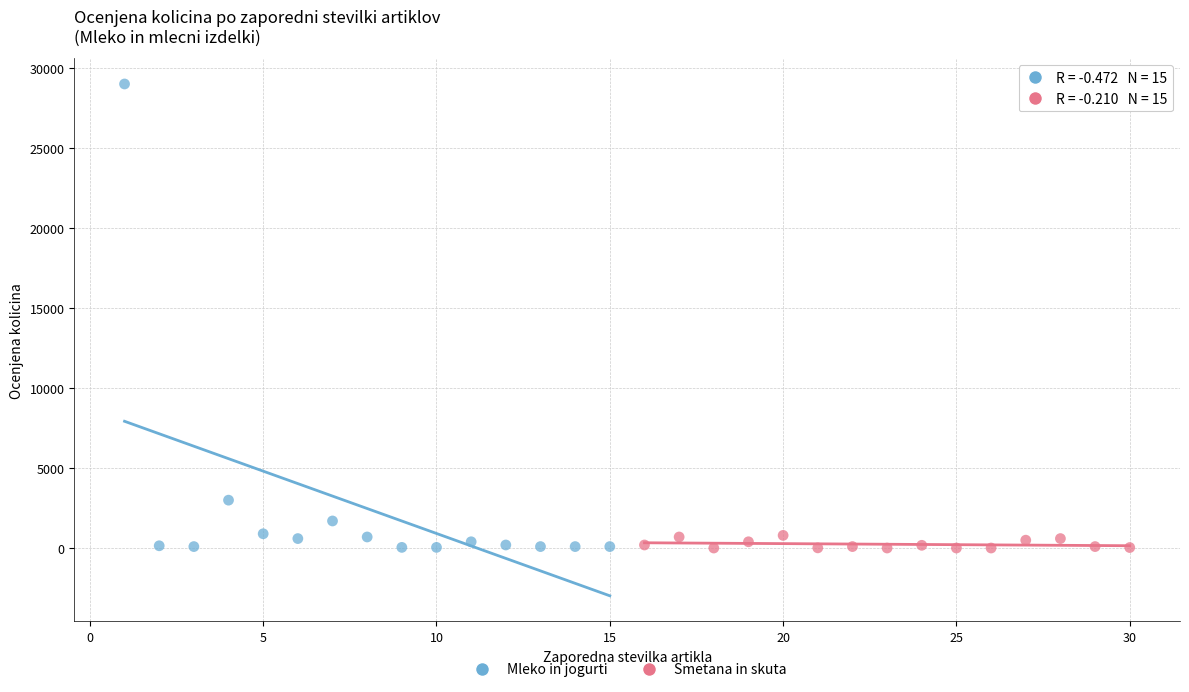

Which series has the widest spread of Y values?

Mleko in jogurti